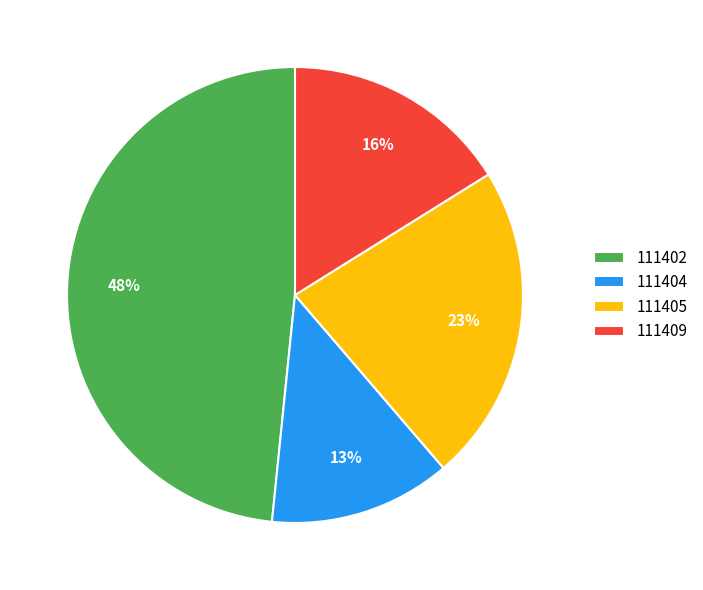

Which category has the biggest portion of the pie?

111402